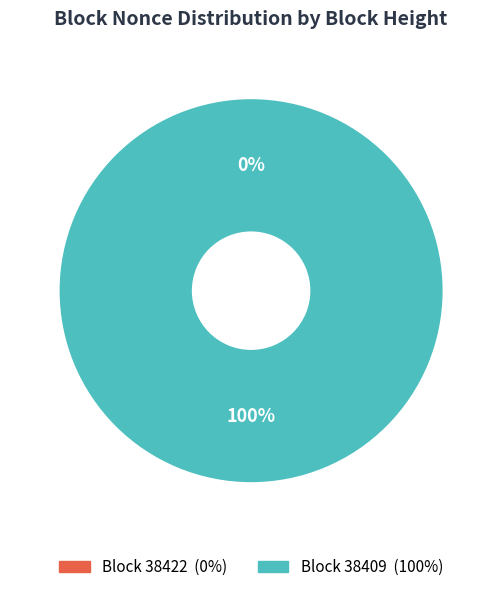

Count the number of slices in the pie.

2